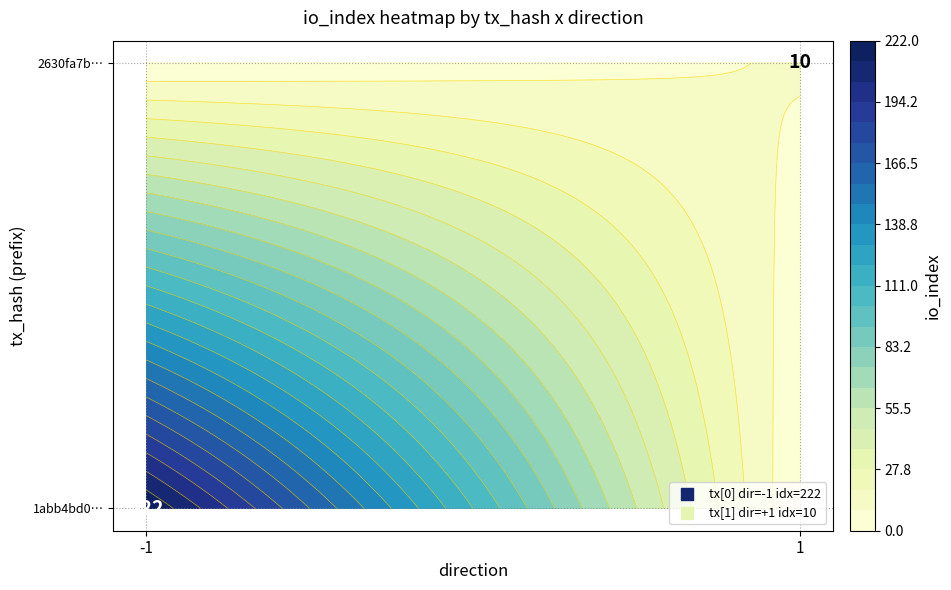

The 2630fa7bf4767b2fa2c991205f929b7403cdded series shows 1 at direction. True or false?

True